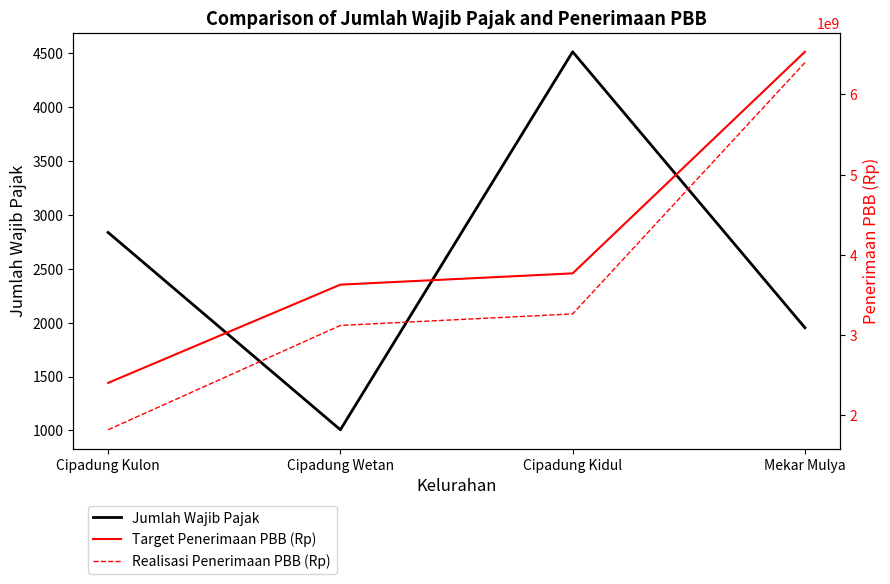

True or false: Target Penerimaan PBB (Rp) has more than 1 interior local peaks.

False